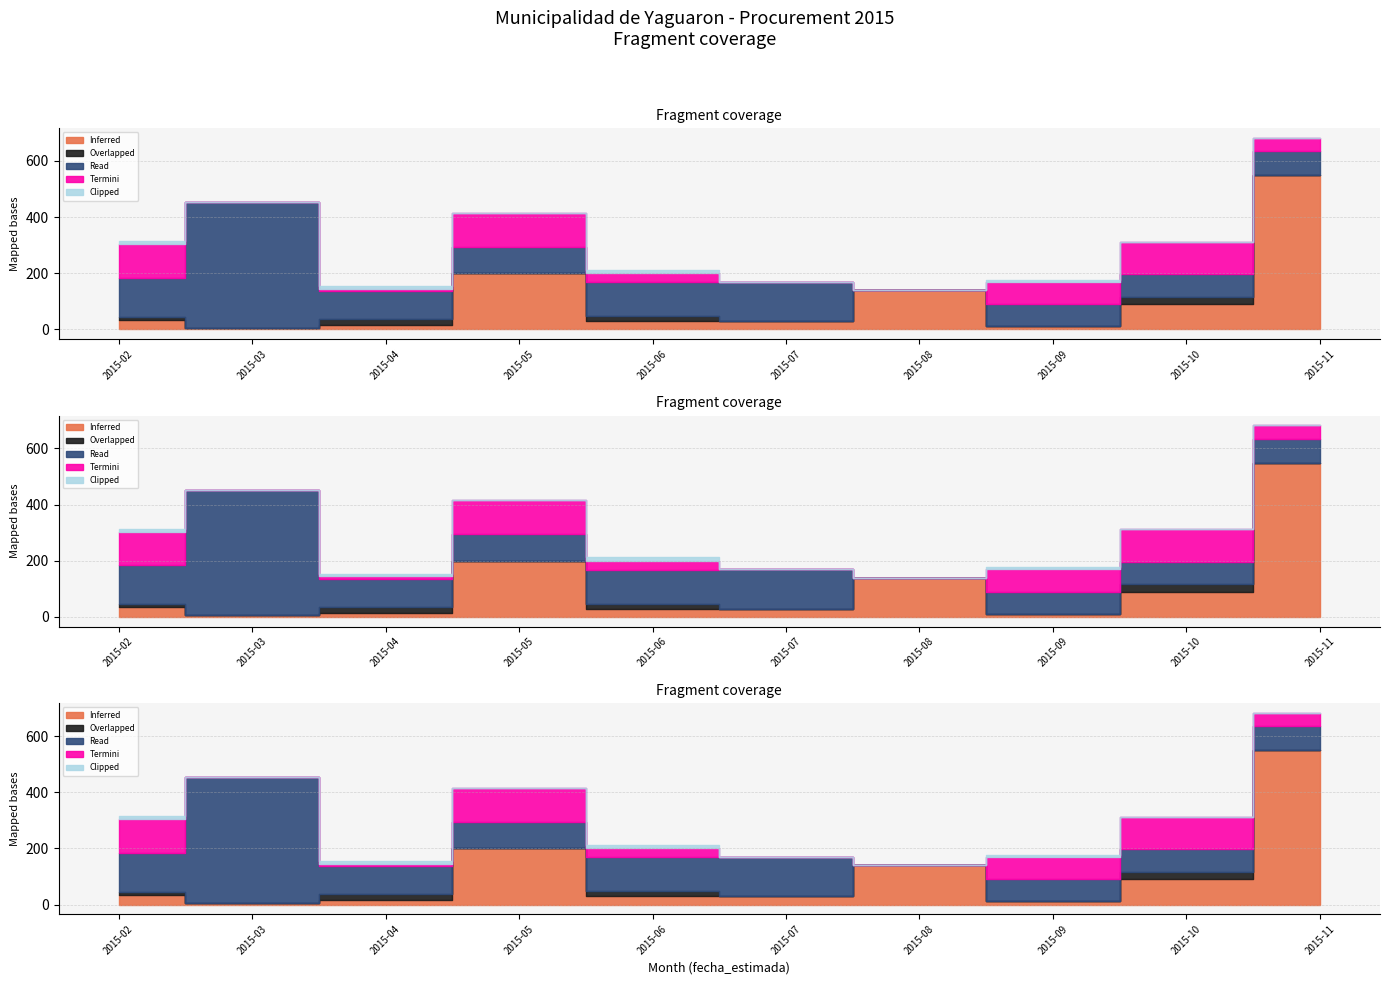

Reading left to right, transcribe all the data shown in this chart.

Inferred: 35000000	6430000	15000000	200000000	30000000	30000000	140000000	11456000	90000000	550000000
Overlapped: 9800000	0	21948000	0	17882400	0	0	0	26011953	0
Read: 140000000	446375010	98737200	95000000	121144604	139345208	0	79172646	80000000	84221000
Termini: 119181109	0	9890000	120000000	31109130	0	0	79701562	117071400	48451400
Clipped: 10980000	0	8088000	0	12300000	0	0	7130000	0	0